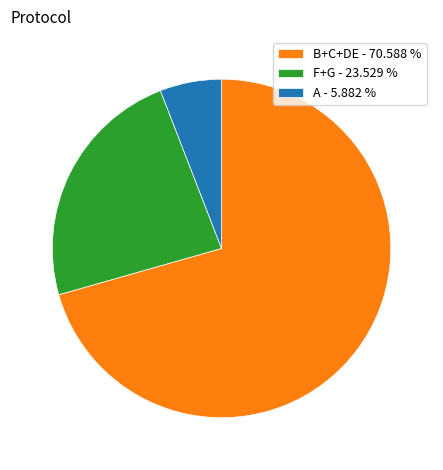

How many slices are in this pie chart?

3